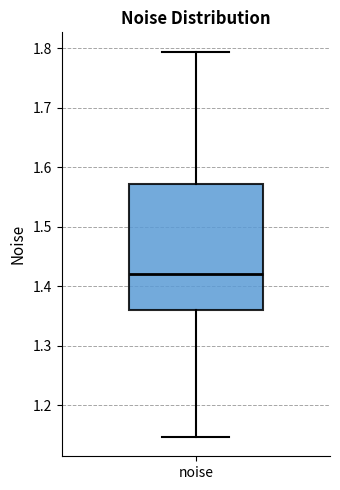

Where is the lower edge of the box for noise on the y-axis? The values are not printed on the chart, so give them approximately, as read against the axis.

1.36